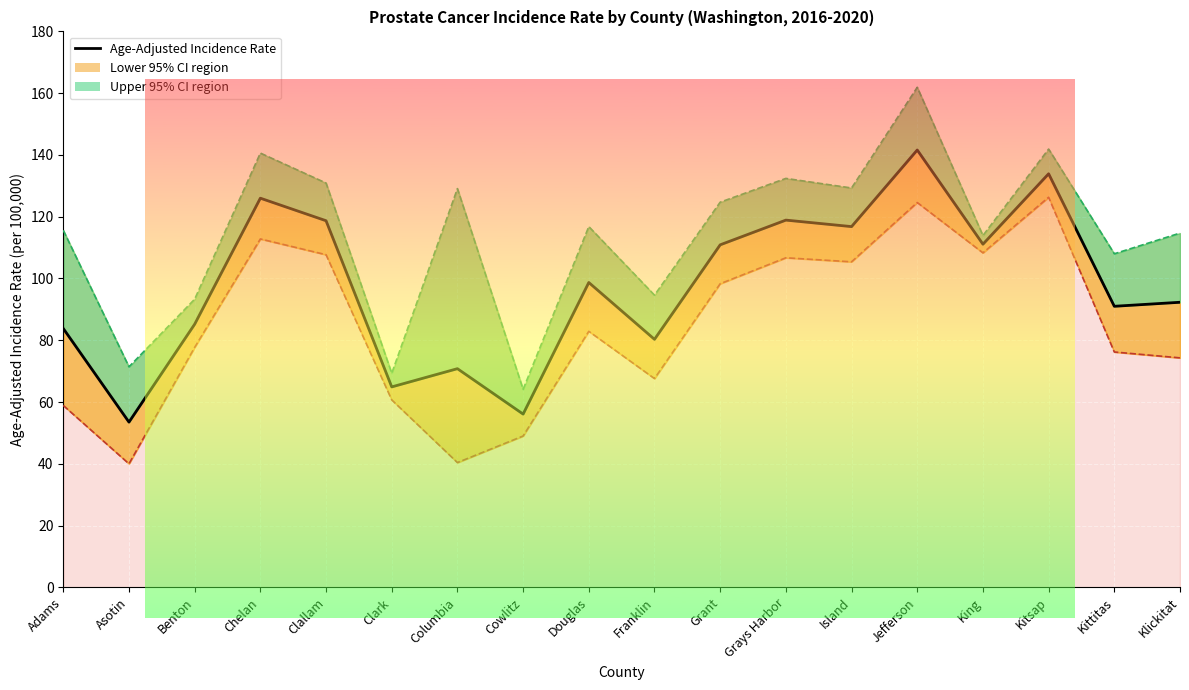

Reading left to right, what are all the values shown in this chart?

83.8	53.5	85.2	126.0	118.7	64.9	70.8	56.1	98.7	80.3	110.9	118.9	116.8	141.6	111.1	133.9	91.0	92.3